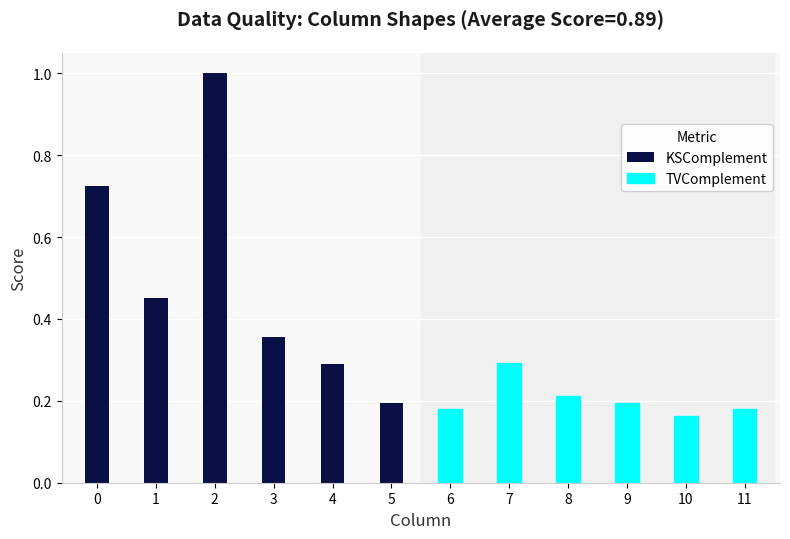

What is the difference between the maximum and minimum values in the TVComplement series?

0.1